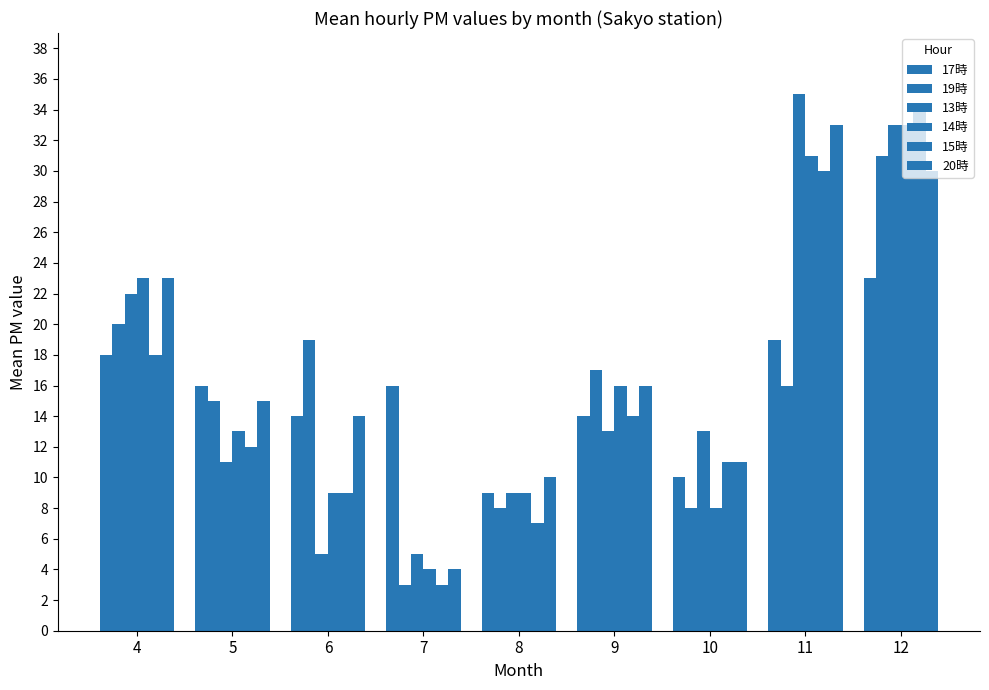

Does the chart contain any negative values?

No